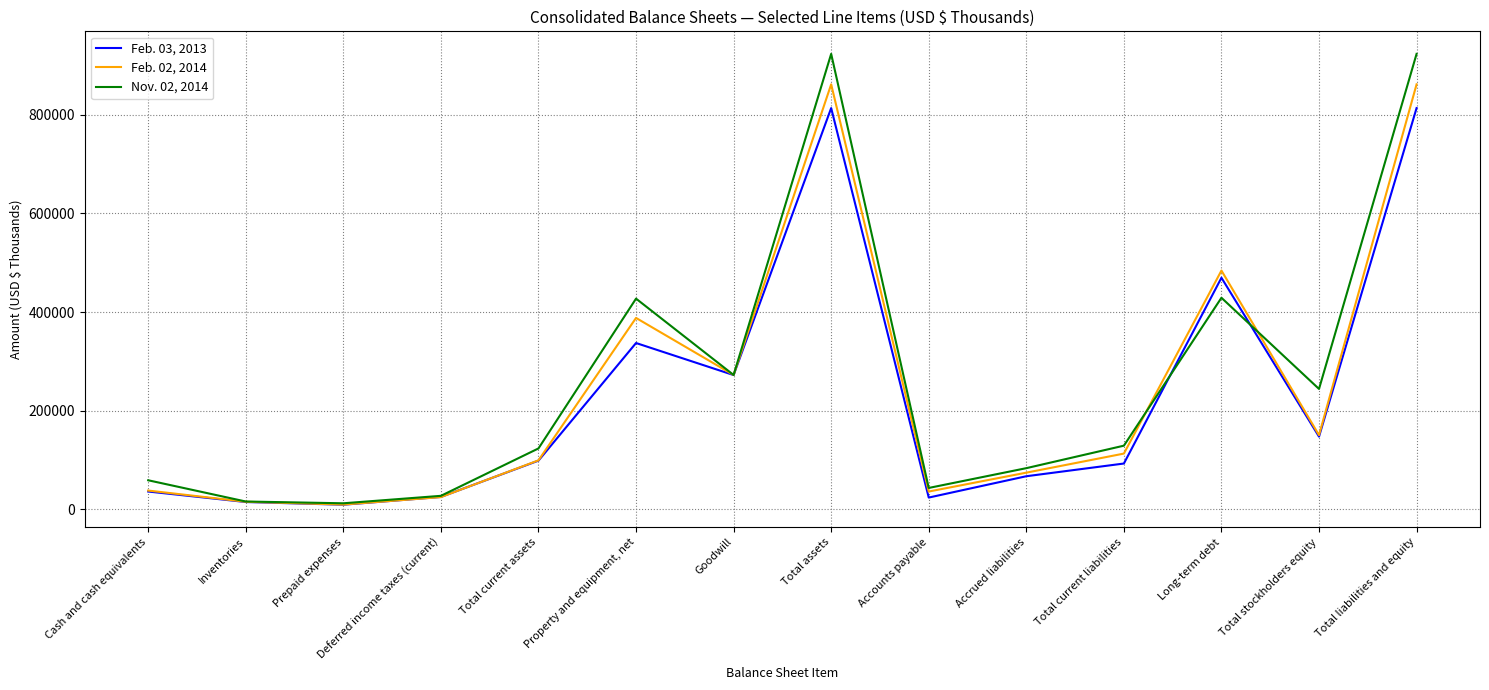

Is the value of Nov. 02, 2014 at Accounts payable greater than the value of Feb. 02, 2014 at Goodwill?

No